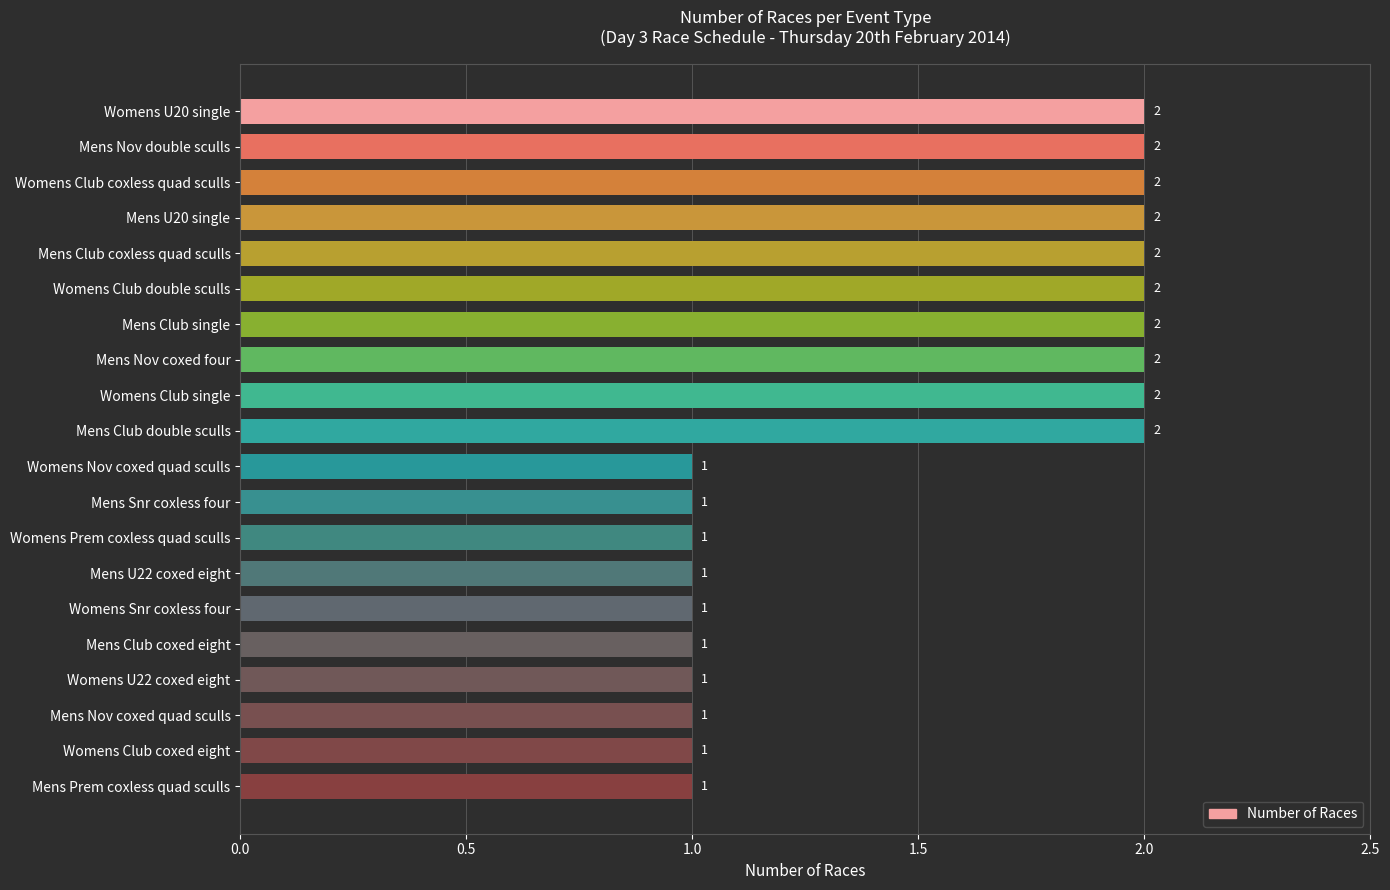

What is the sum of all values?

30